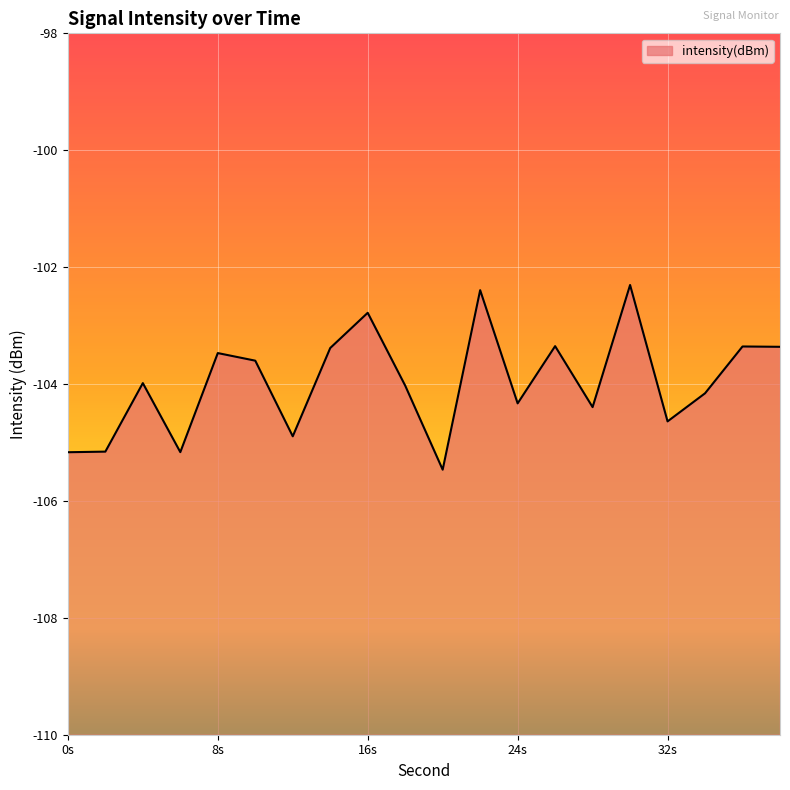

Which category has the highest value across all series?

30